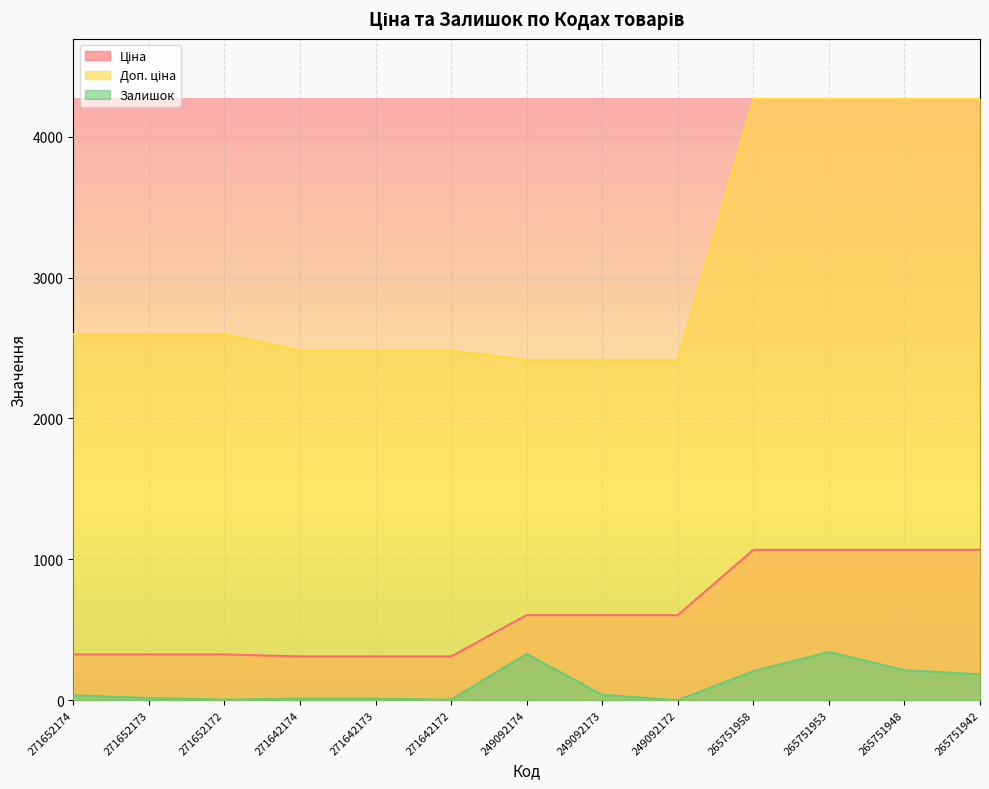

Reading left to right, list all the values displayed in this chart.

Ціна: 271652174=324.8	271652173=324.8	271652172=324.8	271642174=310.3	271642173=310.3	271642172=310.3	249092174=603.7	249092173=603.7	249092172=603.7	265751958=1067.3	265751953=1067.3	265751948=1067.3	265751942=1067.3
Доп. ціна: 271652174=2598.3	271652173=2598.3	271652172=2598.3	271642174=2482.4	271642173=2482.4	271642172=2482.4	249092174=2414.8	249092173=2414.8	249092172=2414.8	265751958=4269.4	265751953=4269.4	265751948=4269.4	265751942=4269.4
Залишок: 271652174=34.0	271652173=15.0	271652172=4.0	271642174=11.0	271642173=10.0	271642172=4.0	249092174=328.0	249092173=38.0	249092172=0.0	265751958=206.0	265751953=342.0	265751948=213.0	265751942=183.0